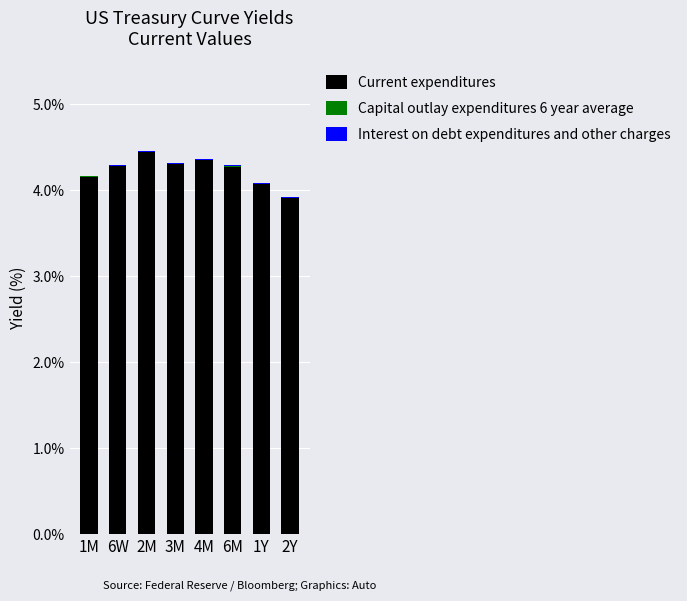

What is the maximum value for Current expenditures?

4.4